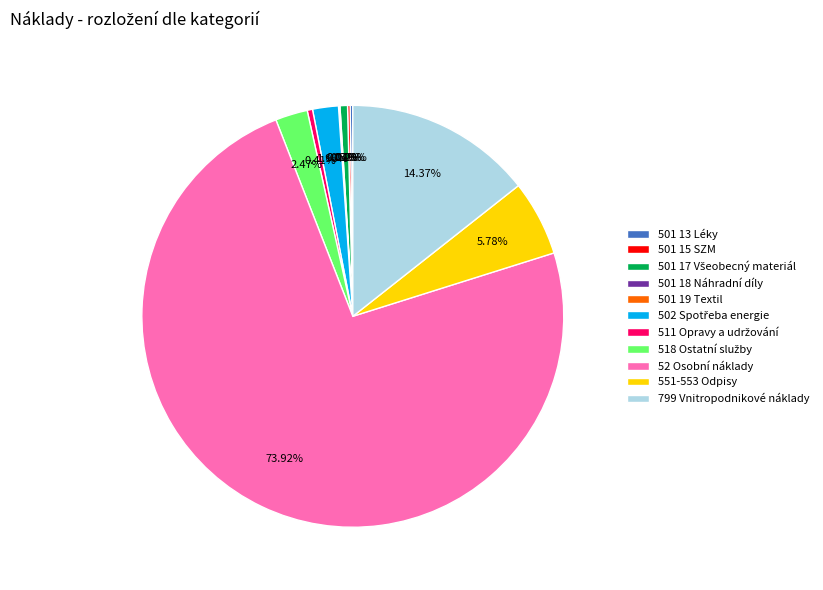

Does any single category account for the majority?

Yes